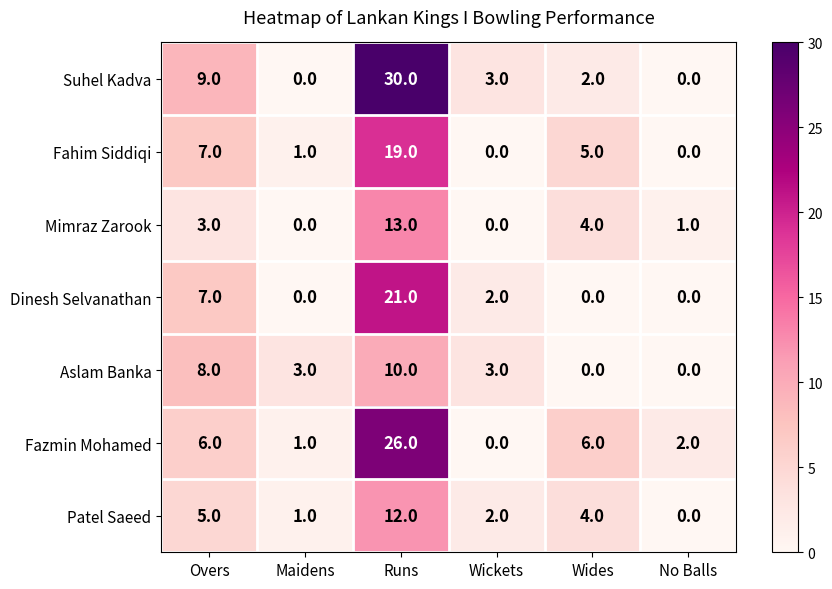

Which series has the largest total across all categories?

Suhel Kadva